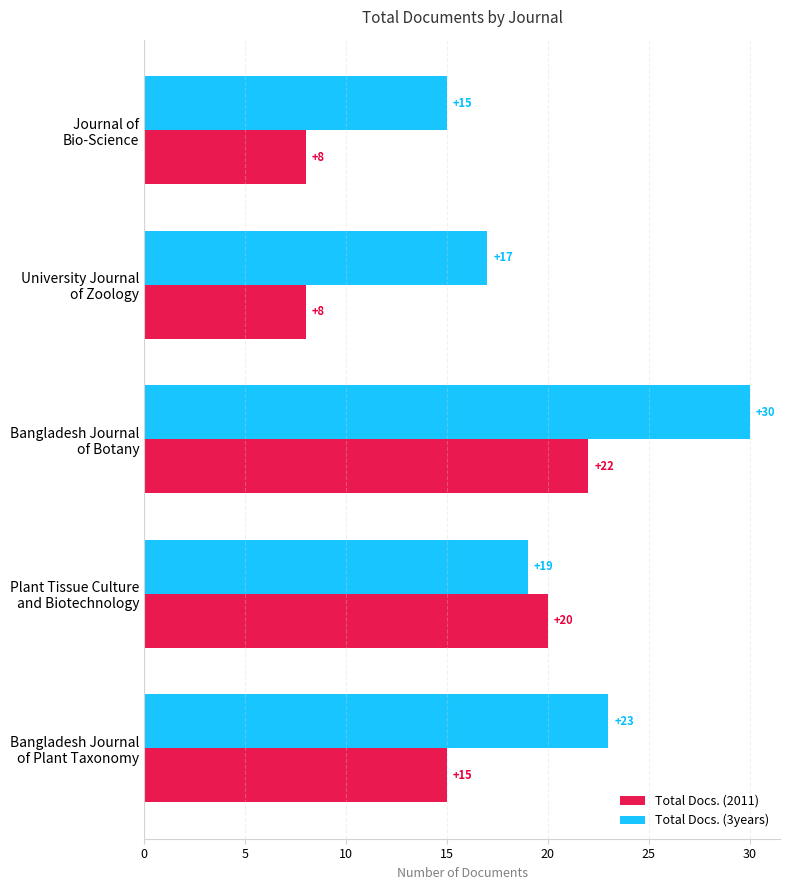

What are all the series names shown in the legend?

Total Docs. (2011), Total Docs. (3years)